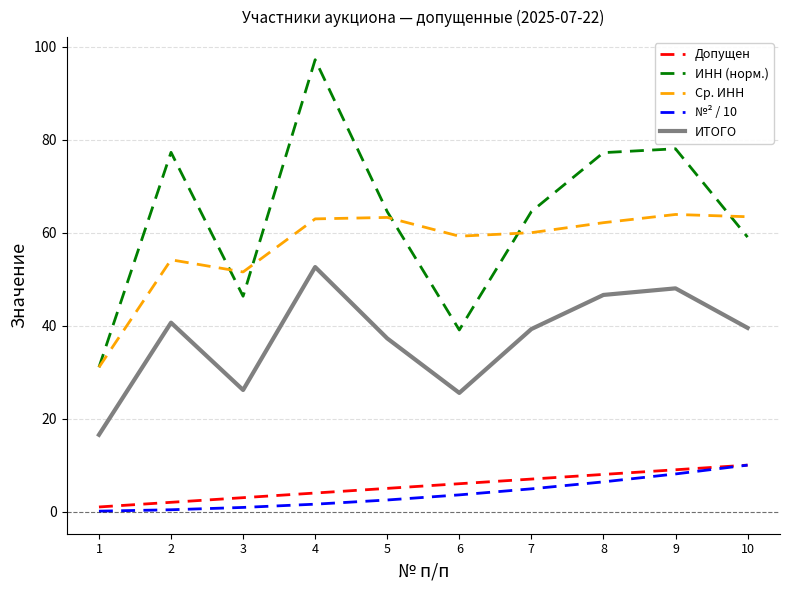

True or false: ИТОГО and №² / 10 cross at least once.

False